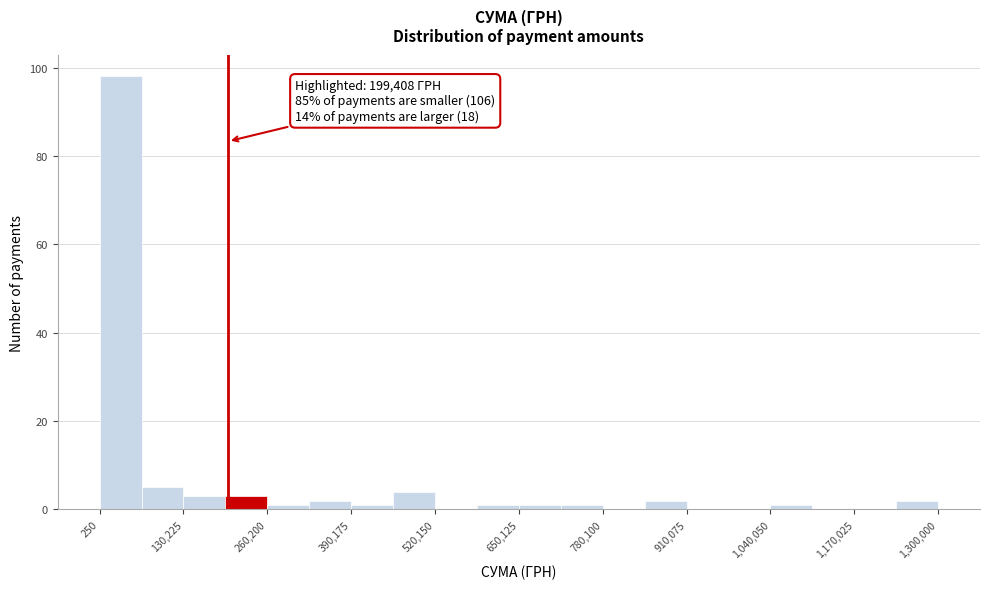

Around what value on the x-axis is the tallest bar? Give the approximate position of its centre, as read against the axis.

40000